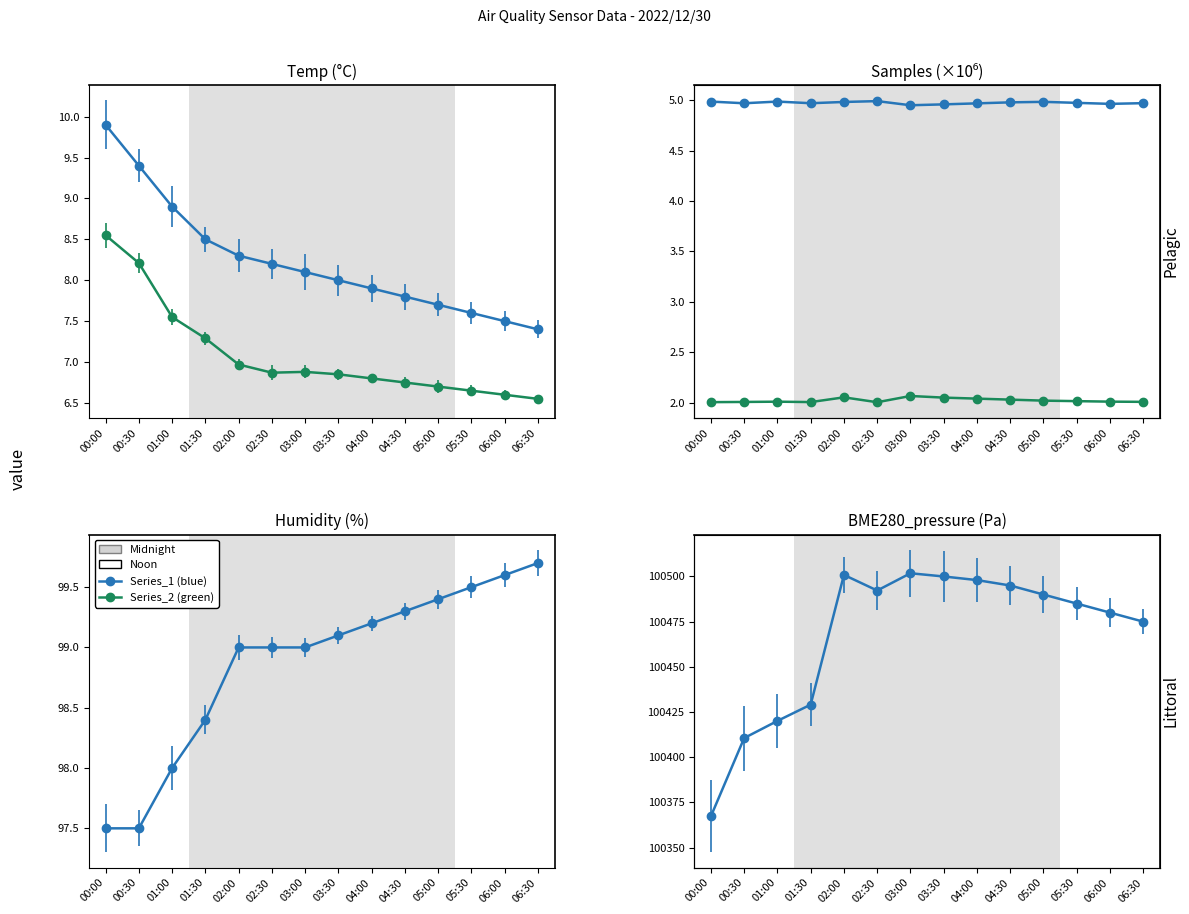

How many lines are shown in the chart?

6